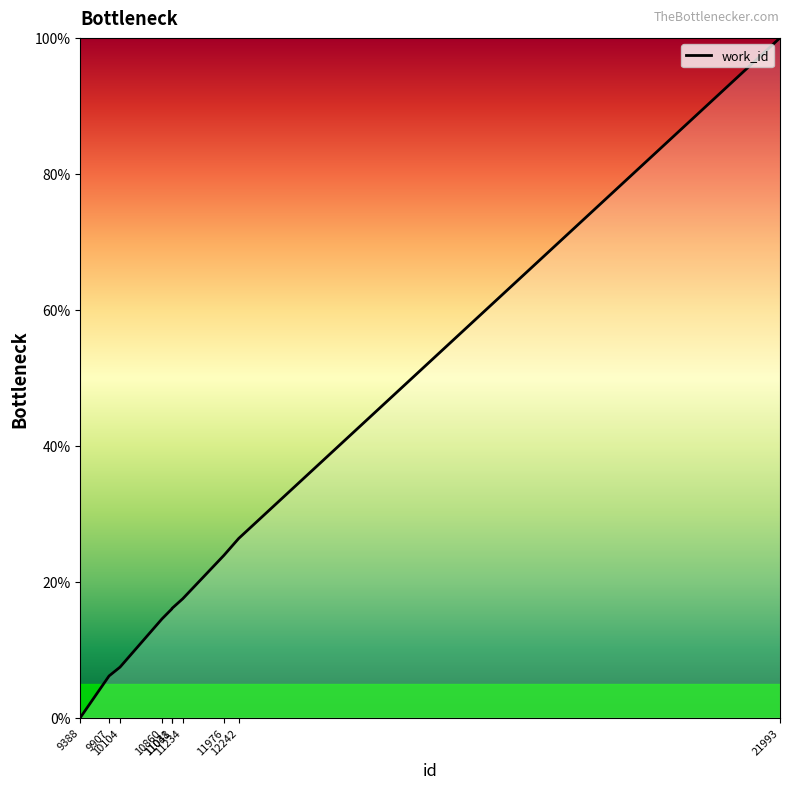

What is the greatest value displayed?

100.0